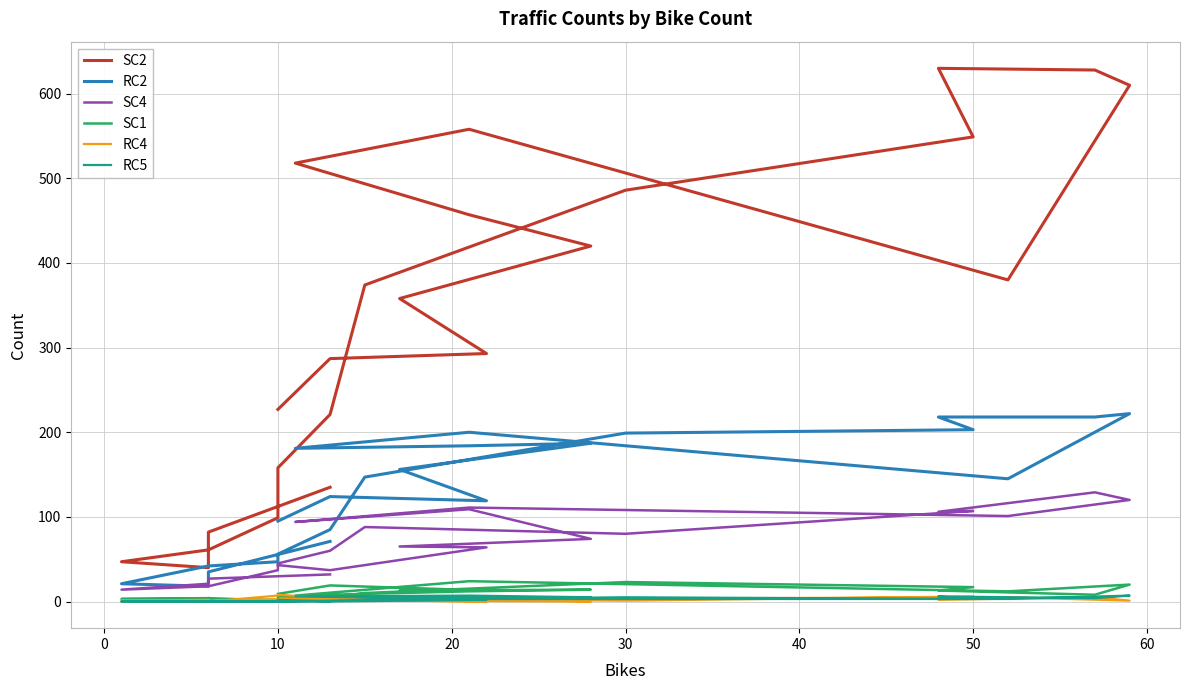

What is the maximum value shown in the chart?

630